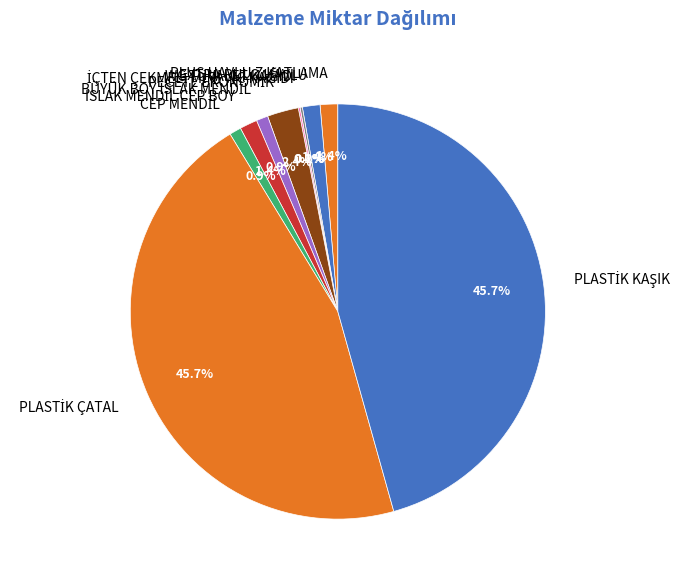

Does any single category account for the majority?

No